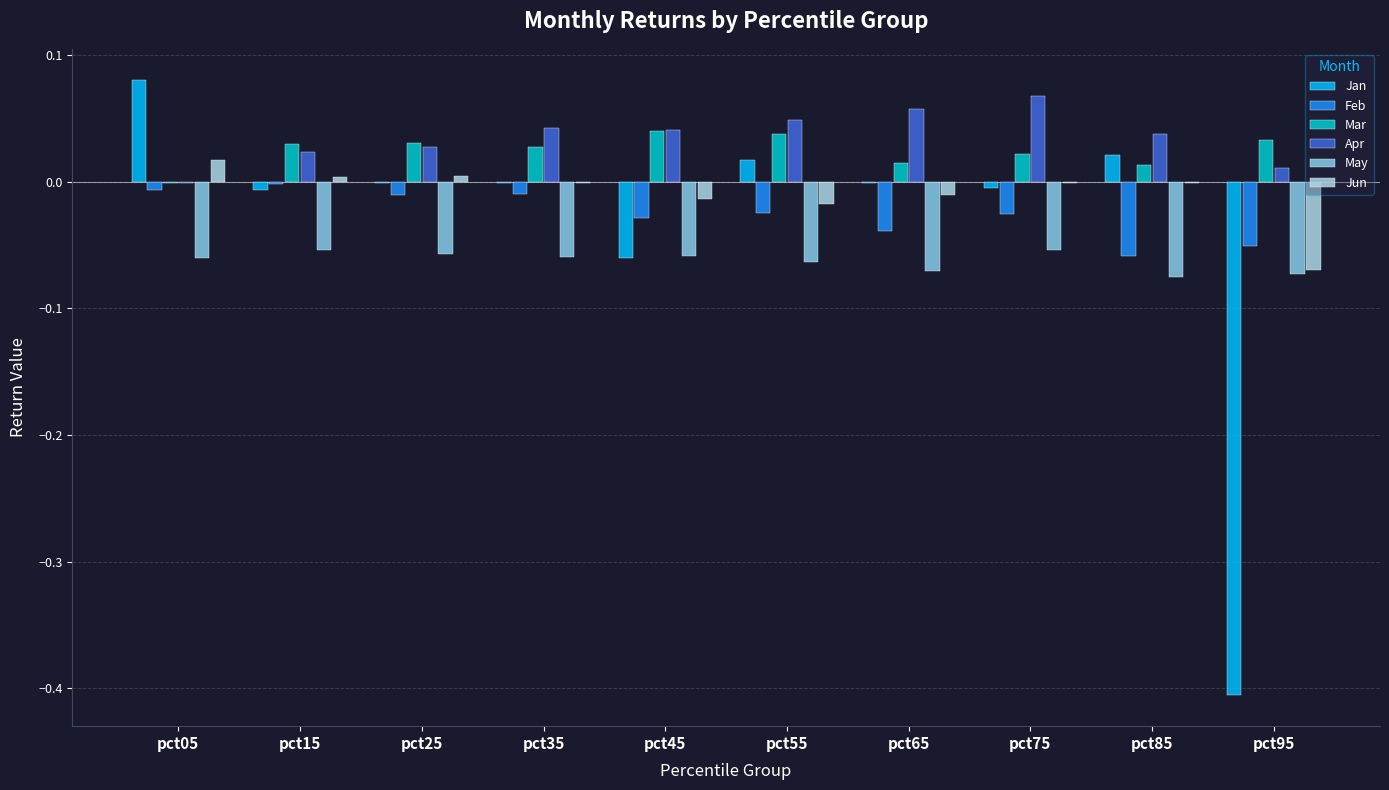

Are the bars horizontal?

No